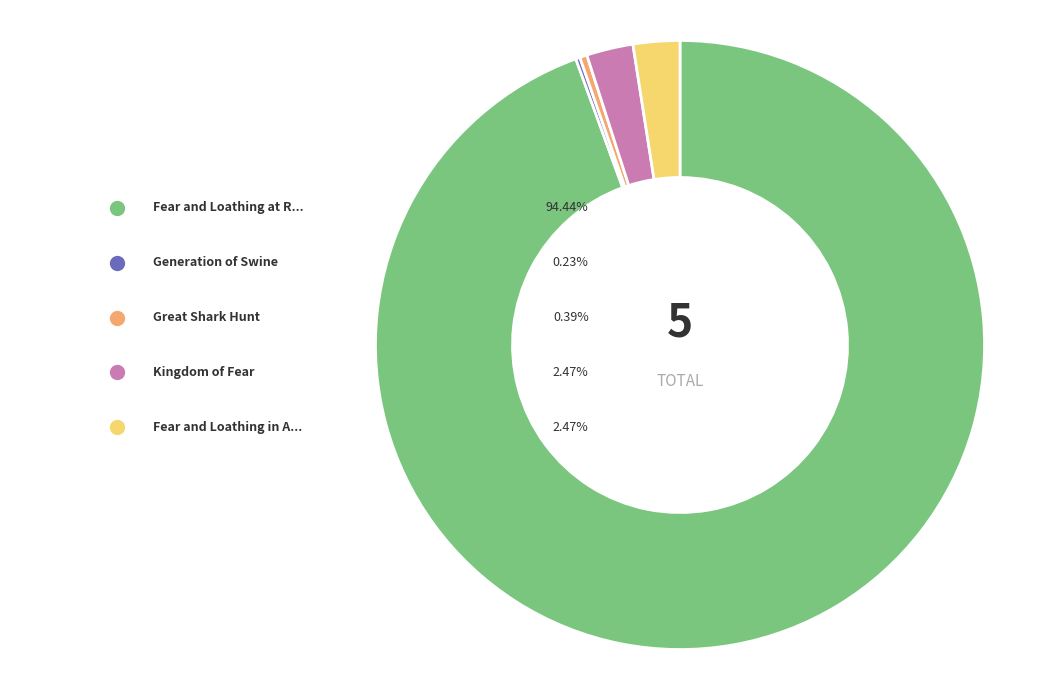

To the nearest percent, what is the combined percentage of Fear and Loathing in America and Fear and Loathing at Rolling Stone?

97%